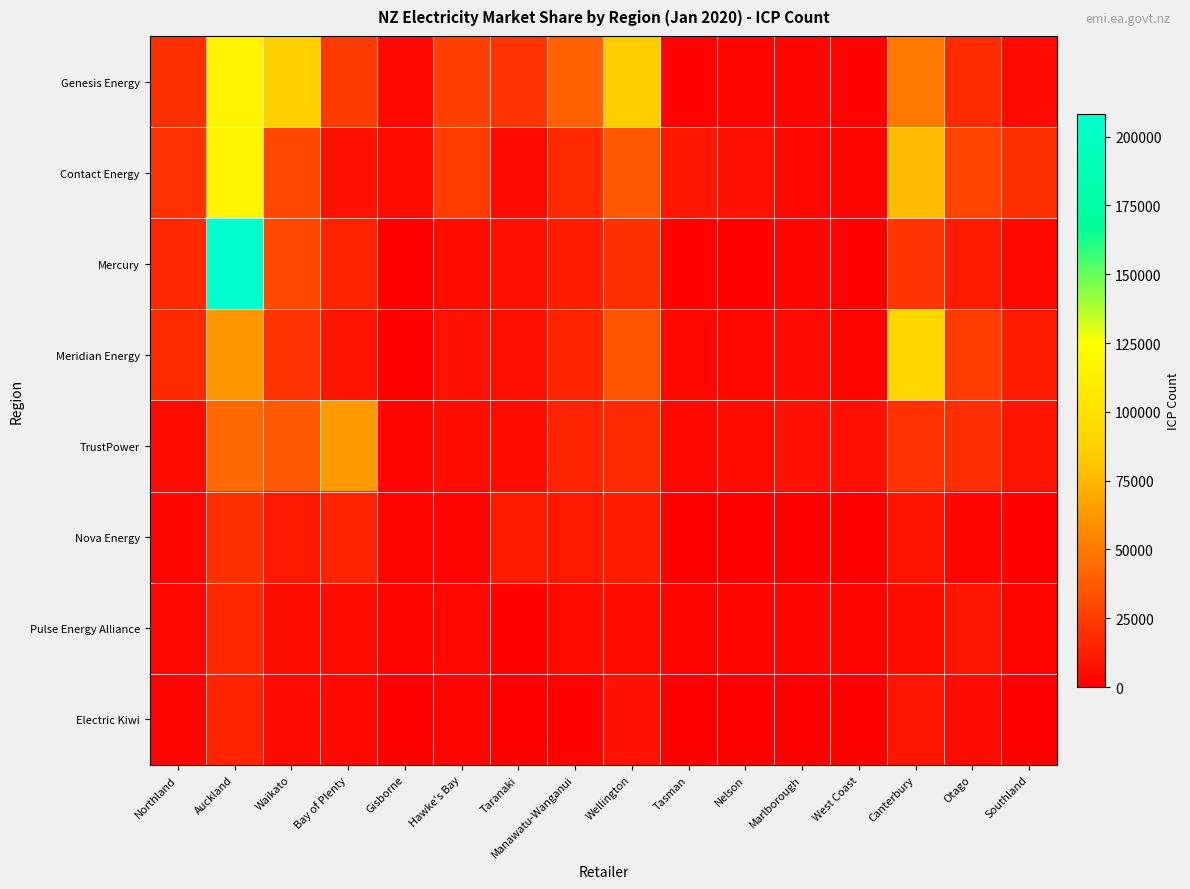

At which category does the chart reach its minimum across all series?

West Coast